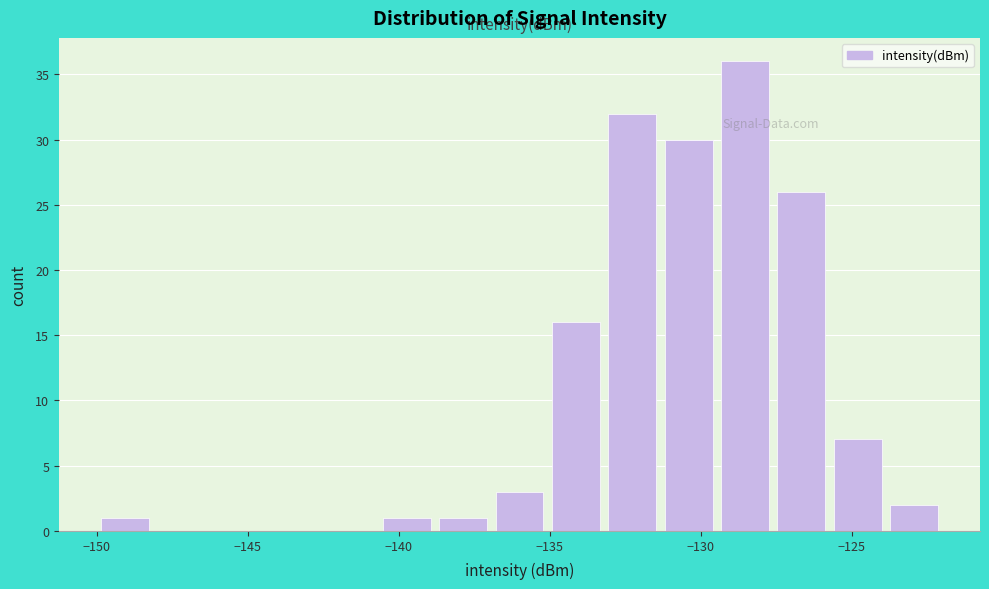

Read against the x-axis, roughly where is the centre of the tallest bar?

-128.5